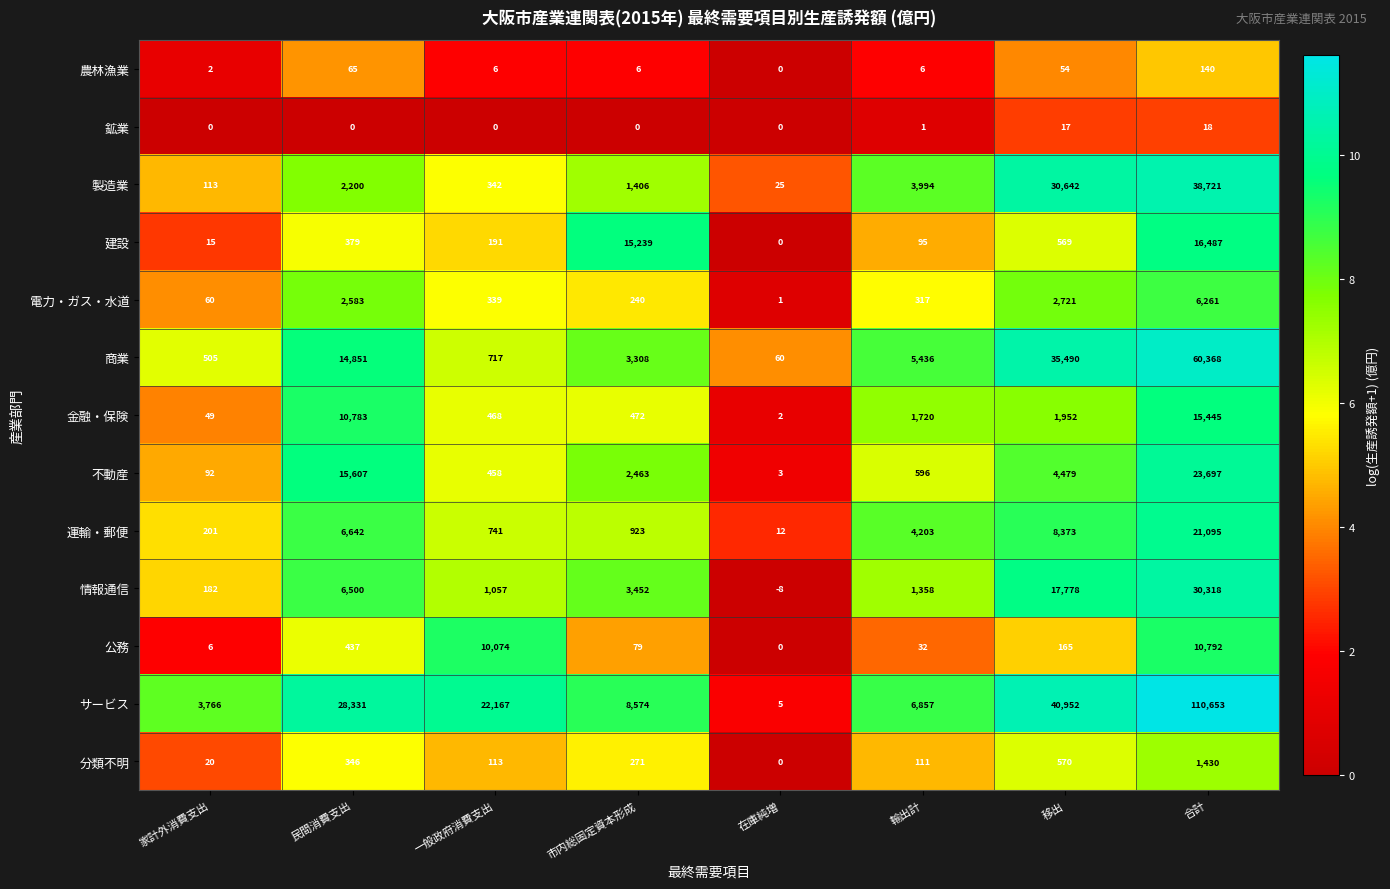

Where is 製造業 nearest to the value 19373?

移出